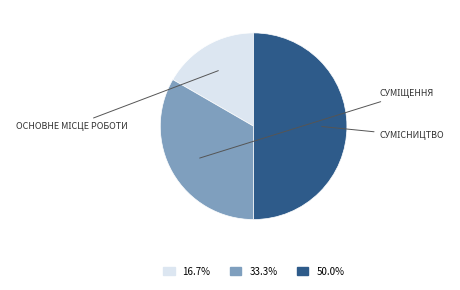

To the nearest percent, what is the difference between the largest and smallest slice percentages?

33%